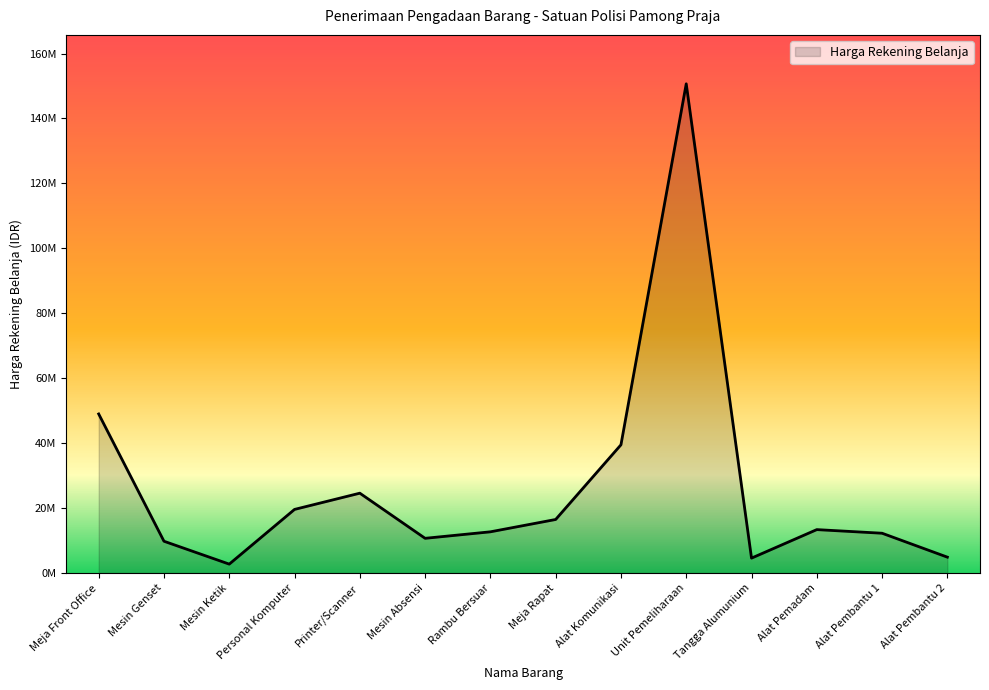

What is the smallest value displayed?

2750000